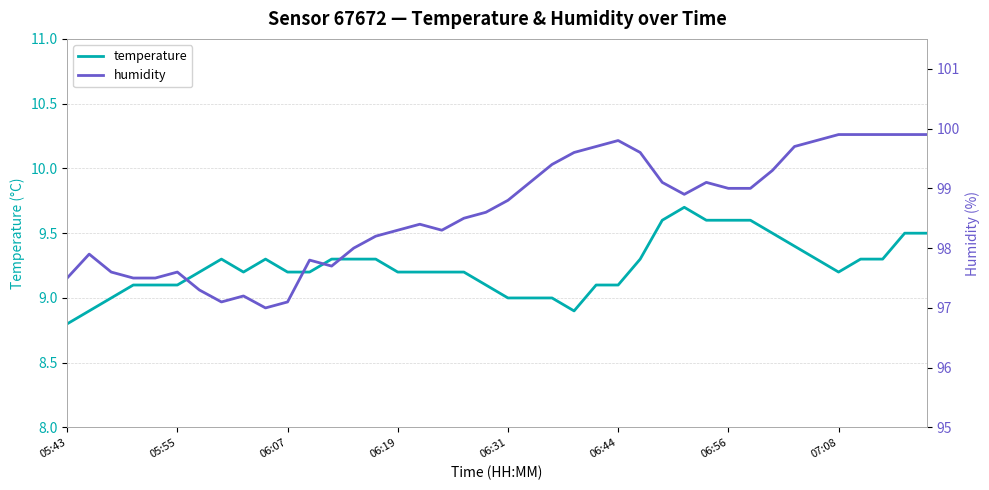

Is this an area chart (filled region under the line)?

No